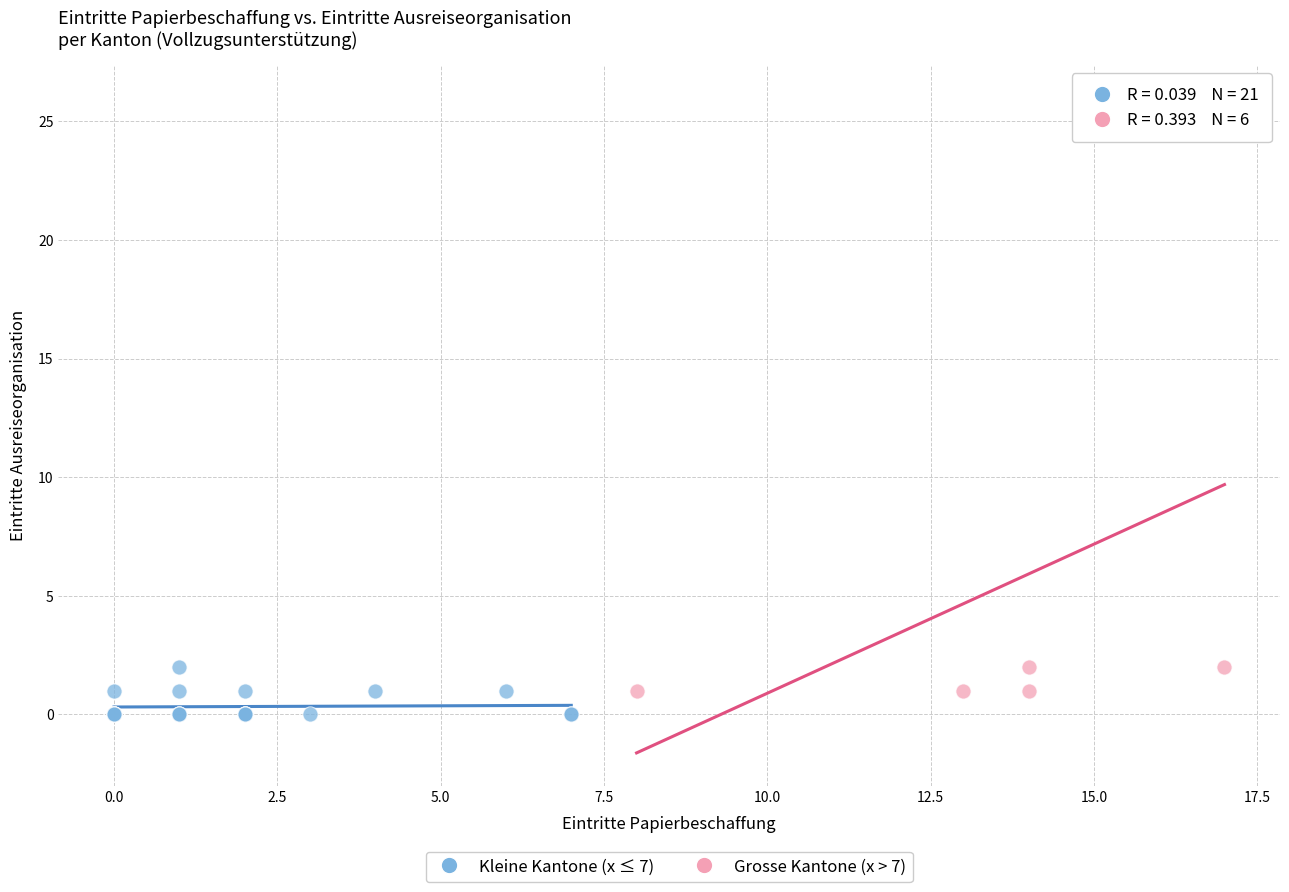

Which series contains the lowest Y value?

Kleine Kantone (x ≤ 7)